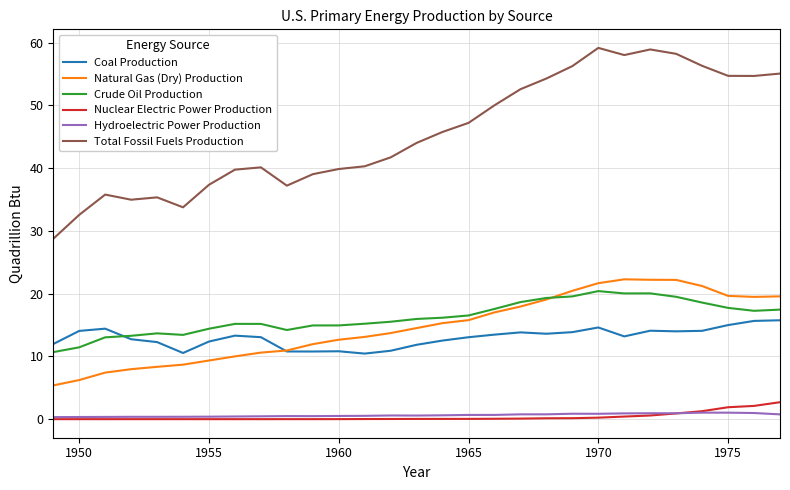

Which series has the largest total across all categories?

Total Fossil Fuels Production